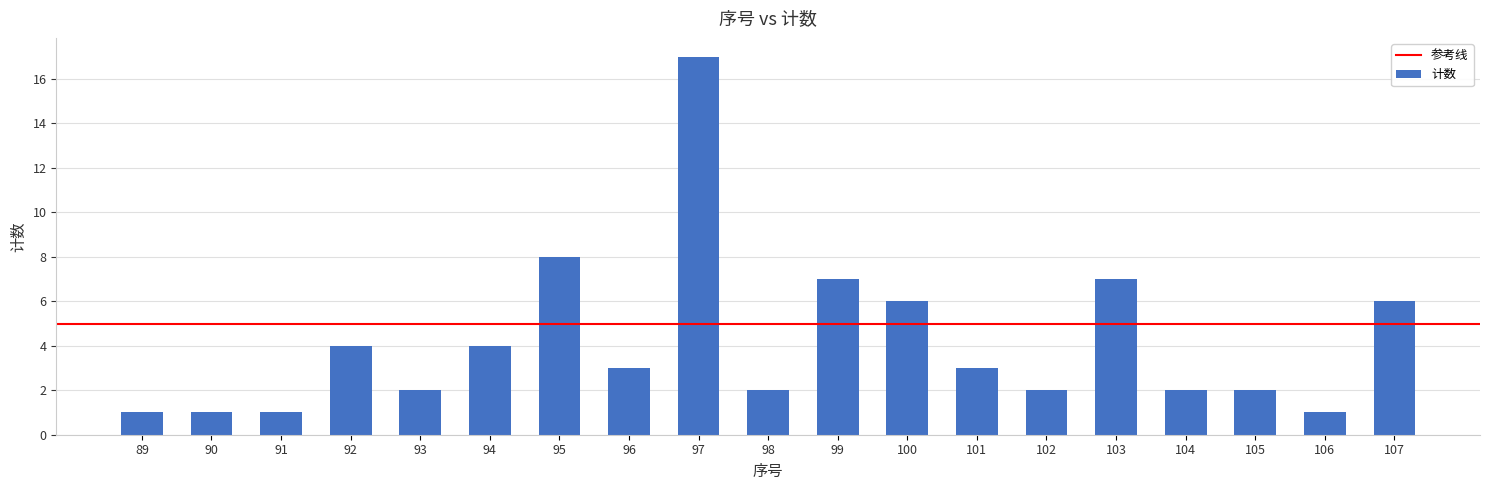

The chart shows a value of 1 at 106. True or false?

True